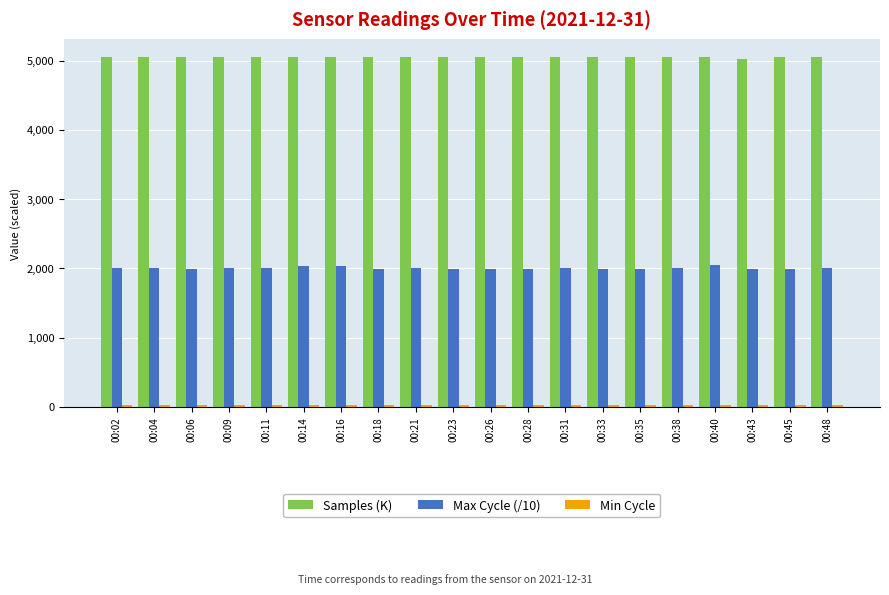

The value of Samples (K) at 00:02 is 7800.5. True or false?

False